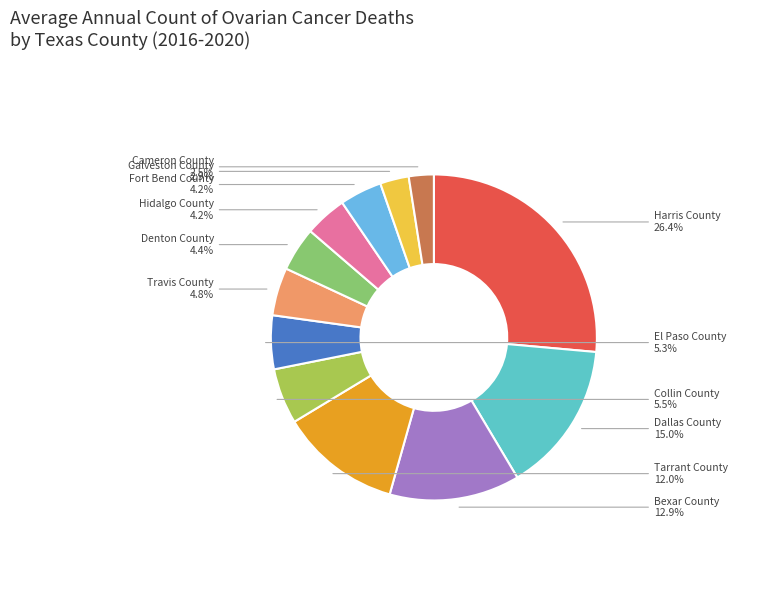

Does Galveston County account for over 50% of the chart?

No